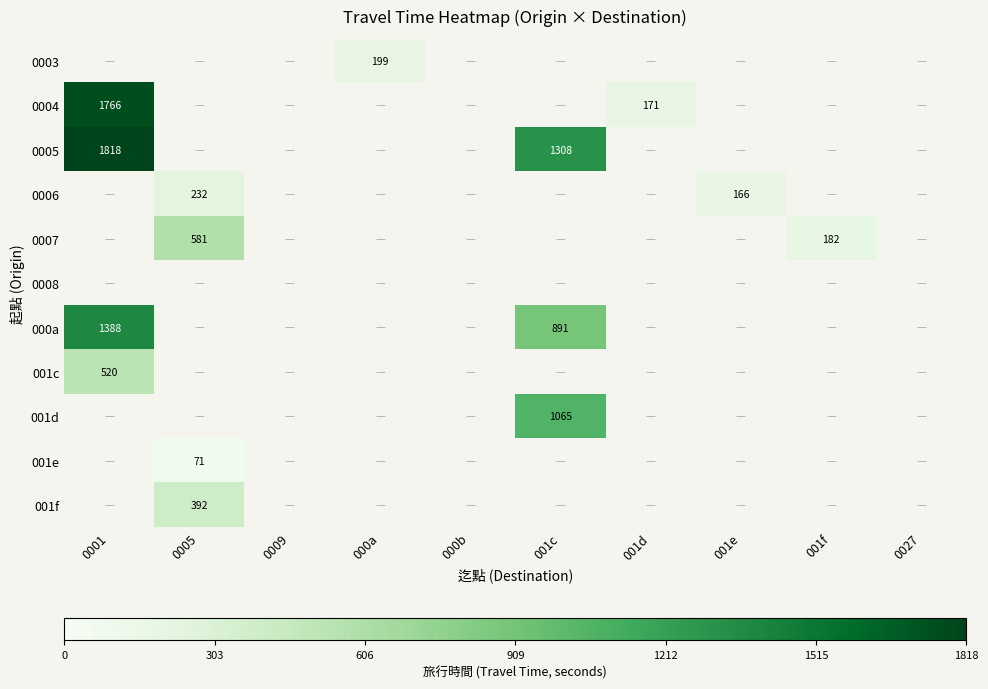

The 0007 series shows 271 at 001f. True or false?

False